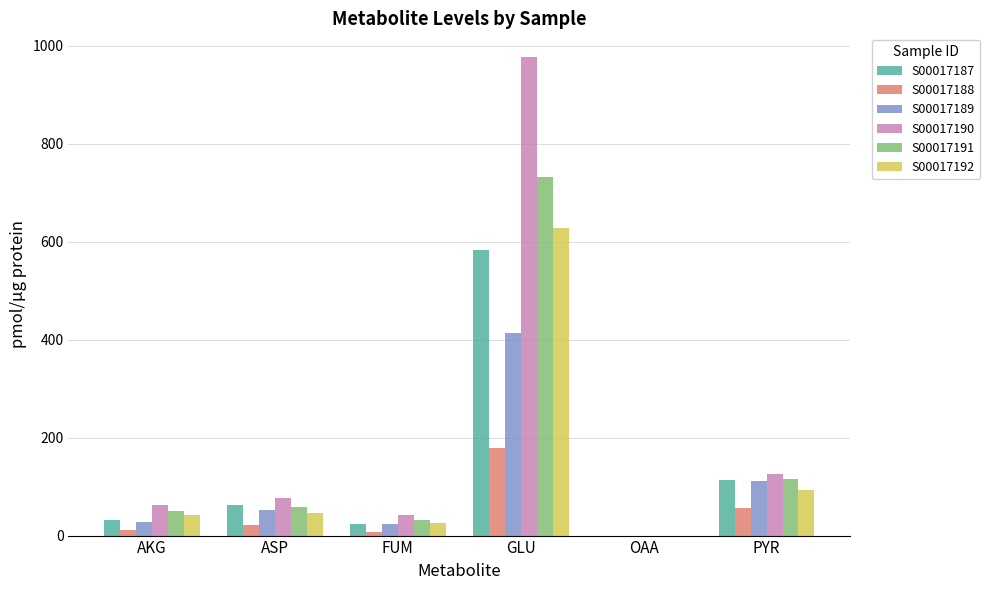

Which series has the largest total across all categories?

S00017190